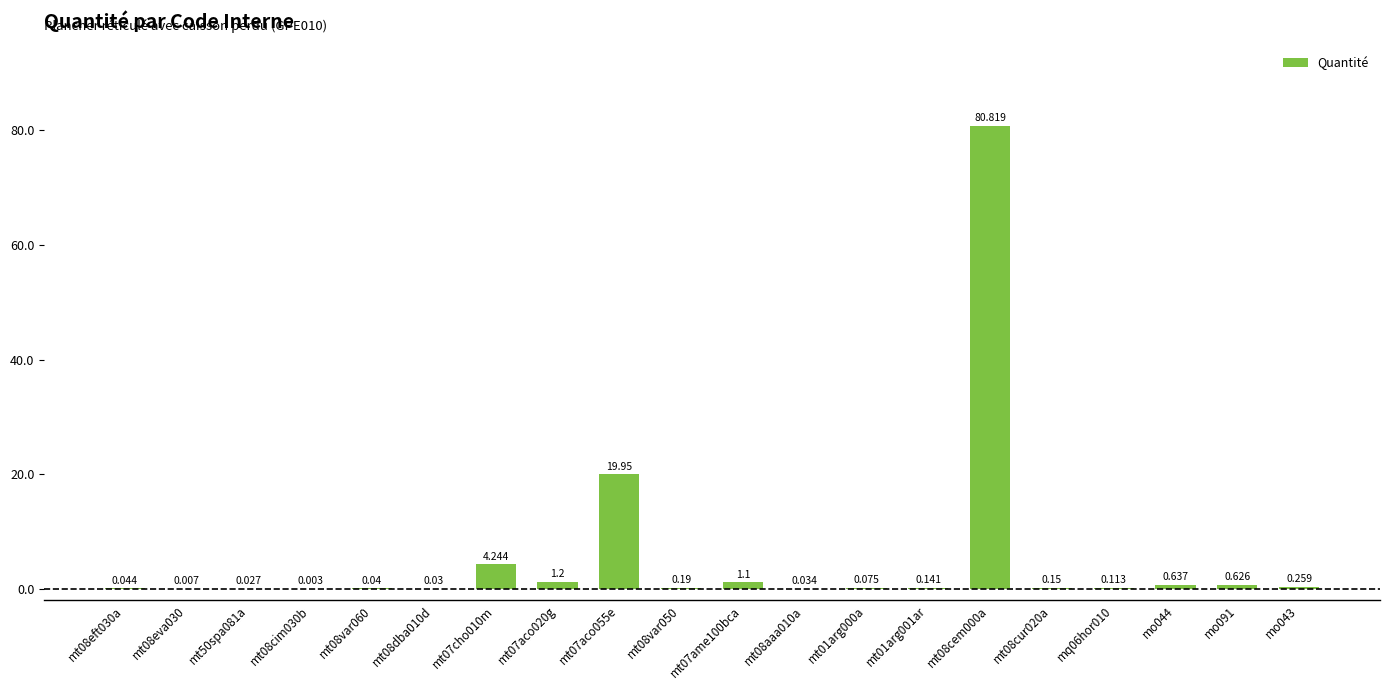

At which category does the chart reach its minimum across all series?

mt08cim030b